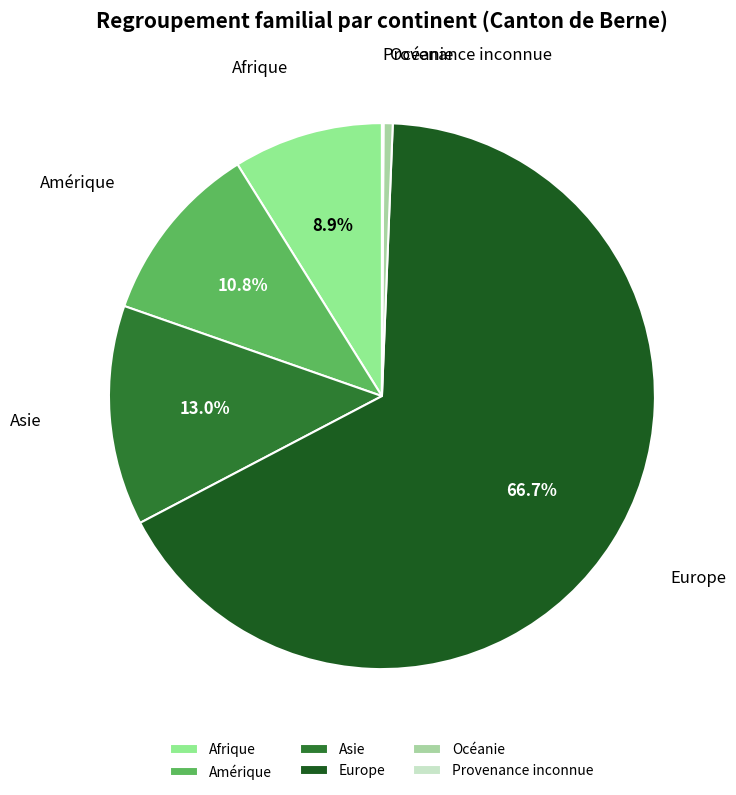

Is it true that Amérique is 16% of the pie?

False